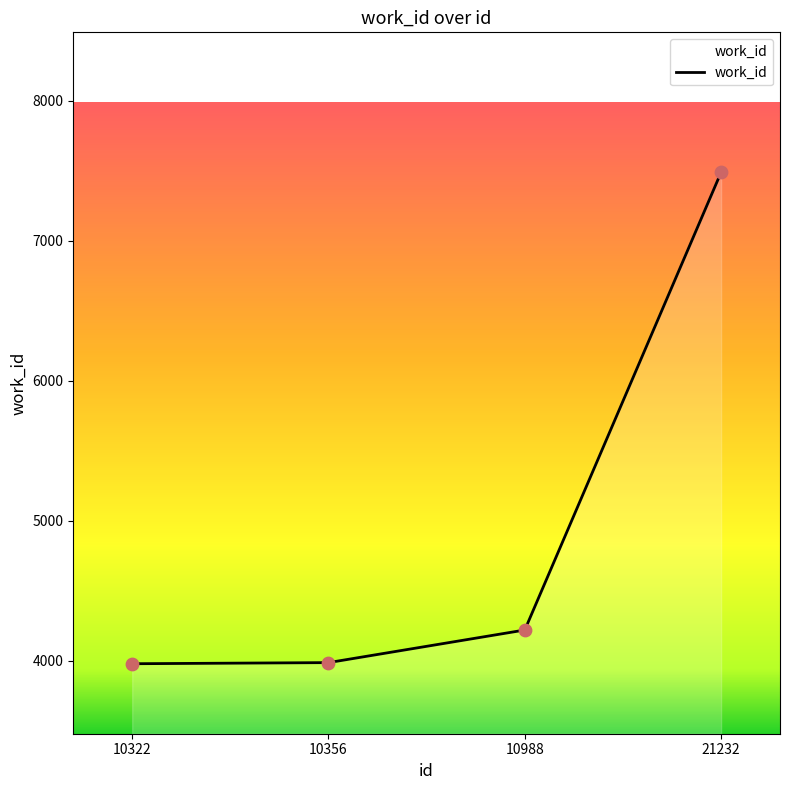

What is the change in value from 10322 to 21232?

+3511